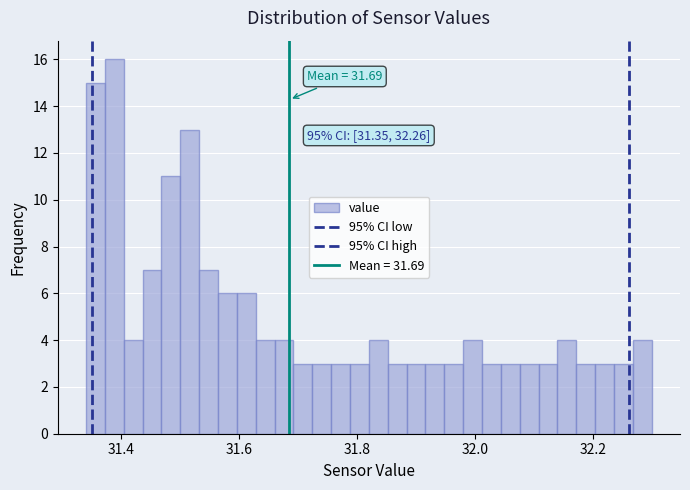

Read against the x-axis, roughly where is the centre of the tallest bar?

31.38